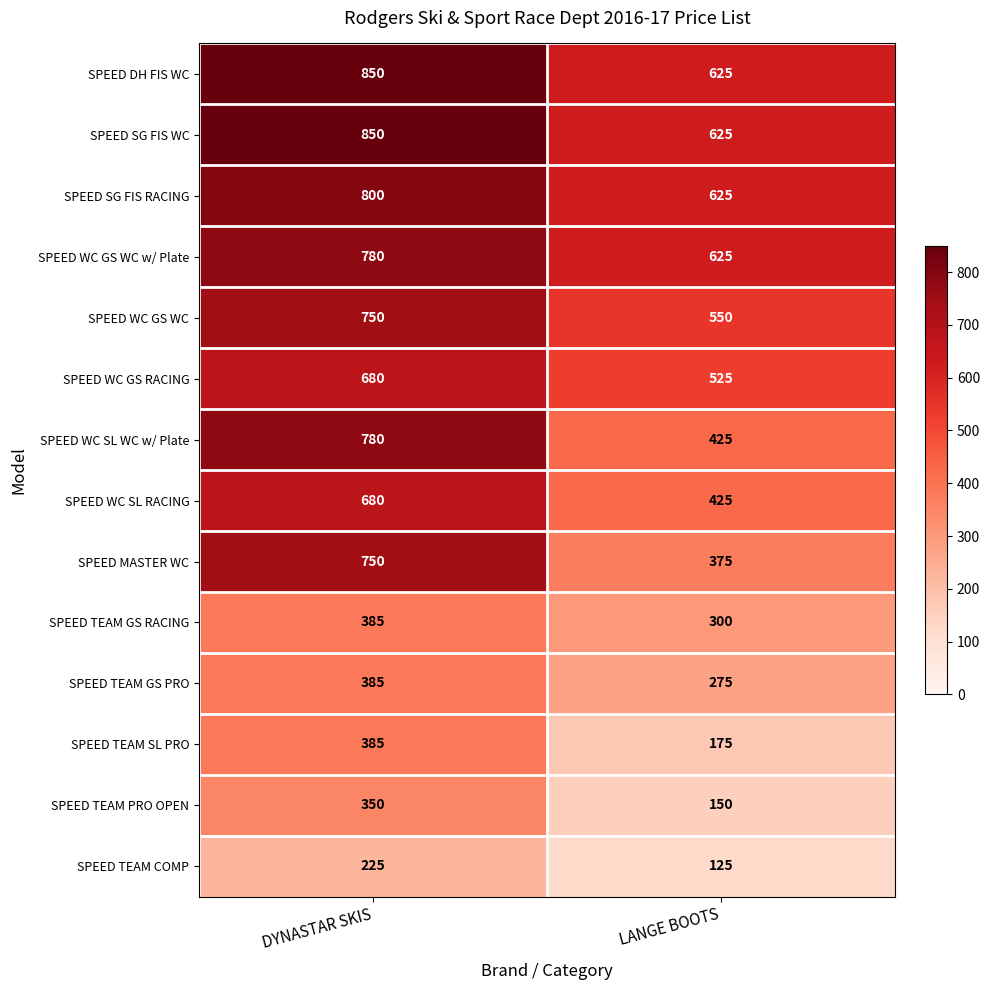

What is the sum of the SPEED TEAM SL PRO values at LANGE BOOTS and DYNASTAR SKIS?

560